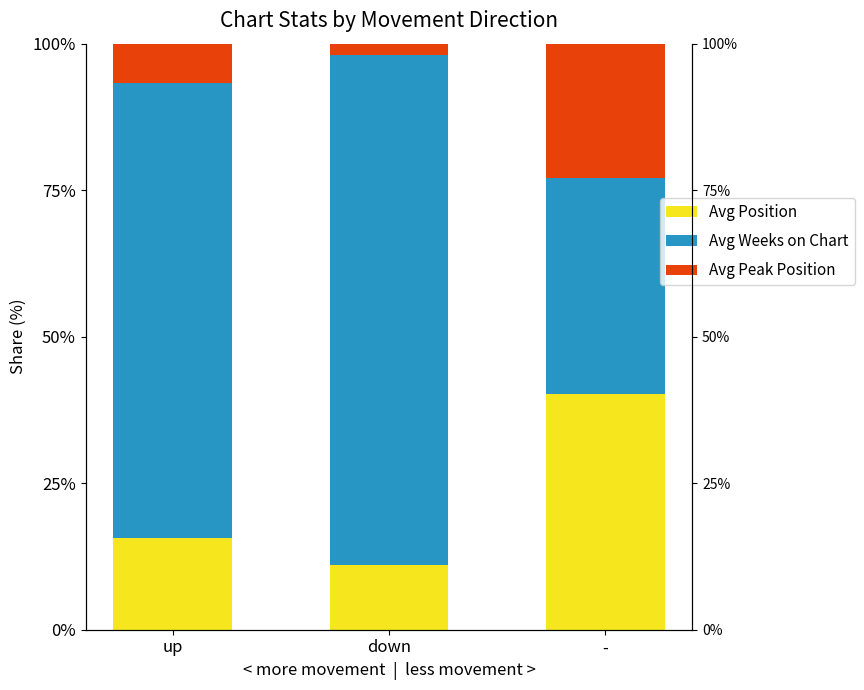

Which has a higher value, up or -?

-